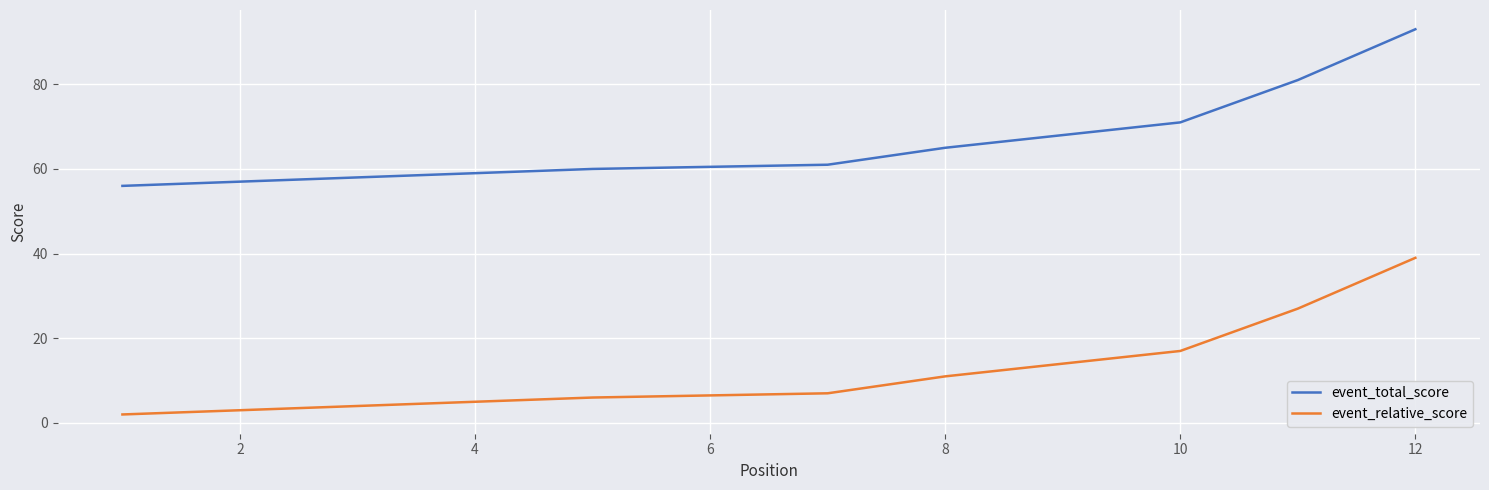

Which has a higher value, 10 or 2?

10